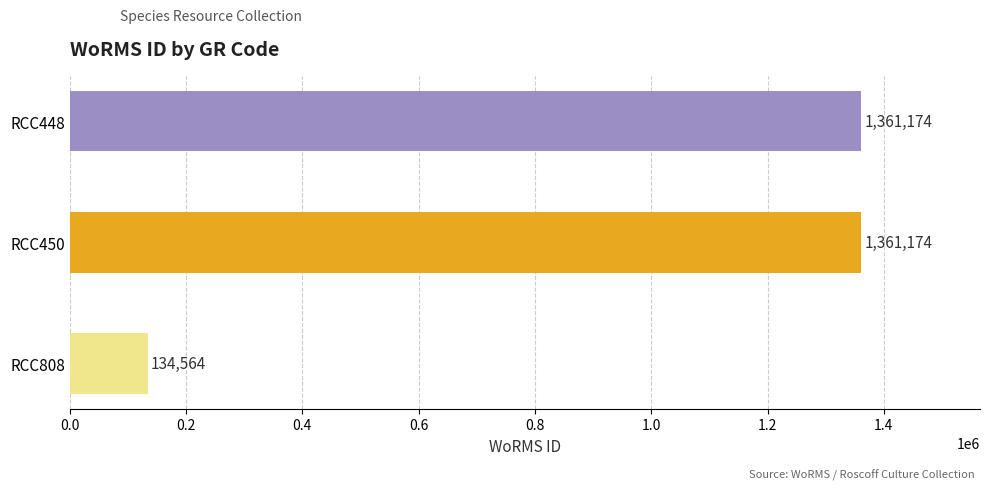

Are the bars grouped side by side (vs. stacked)?

No